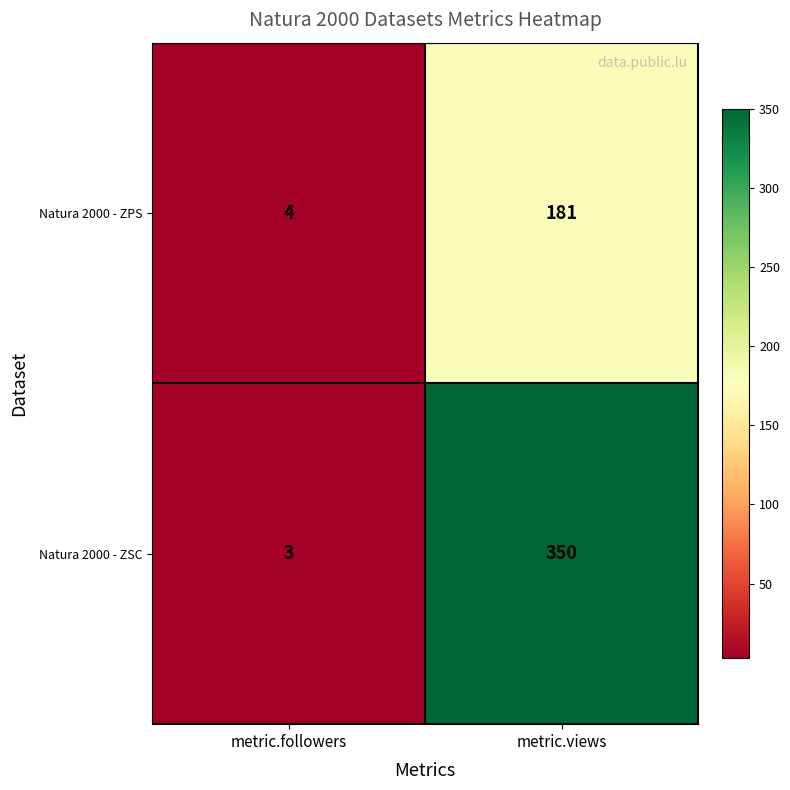

The value of Natura 2000 - ZPS at metric.followers is 1. True or false?

False